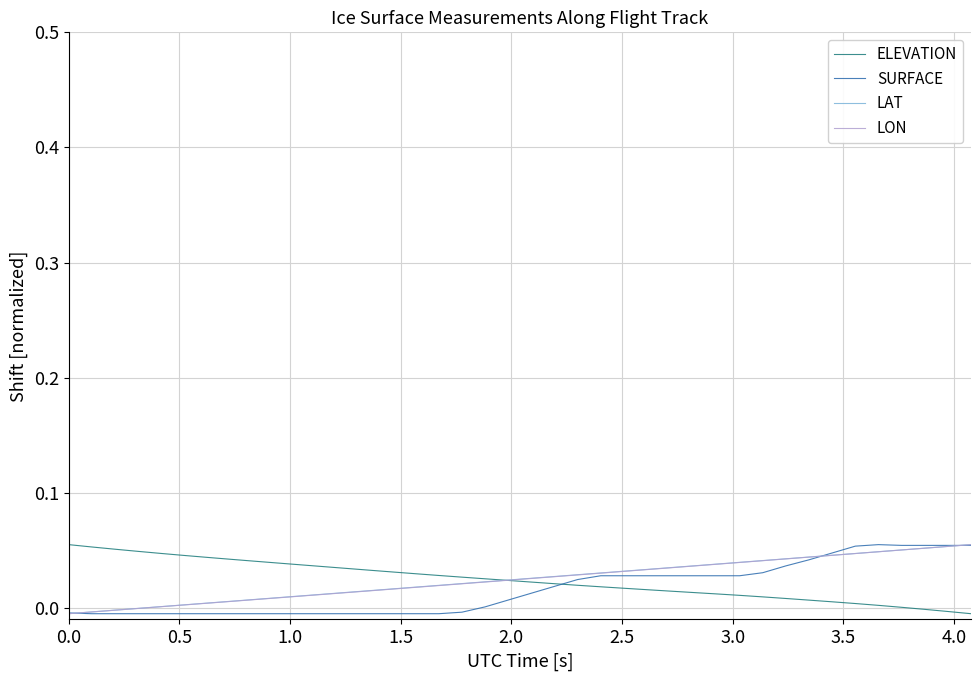

Is this an area chart (filled region under the line)?

No